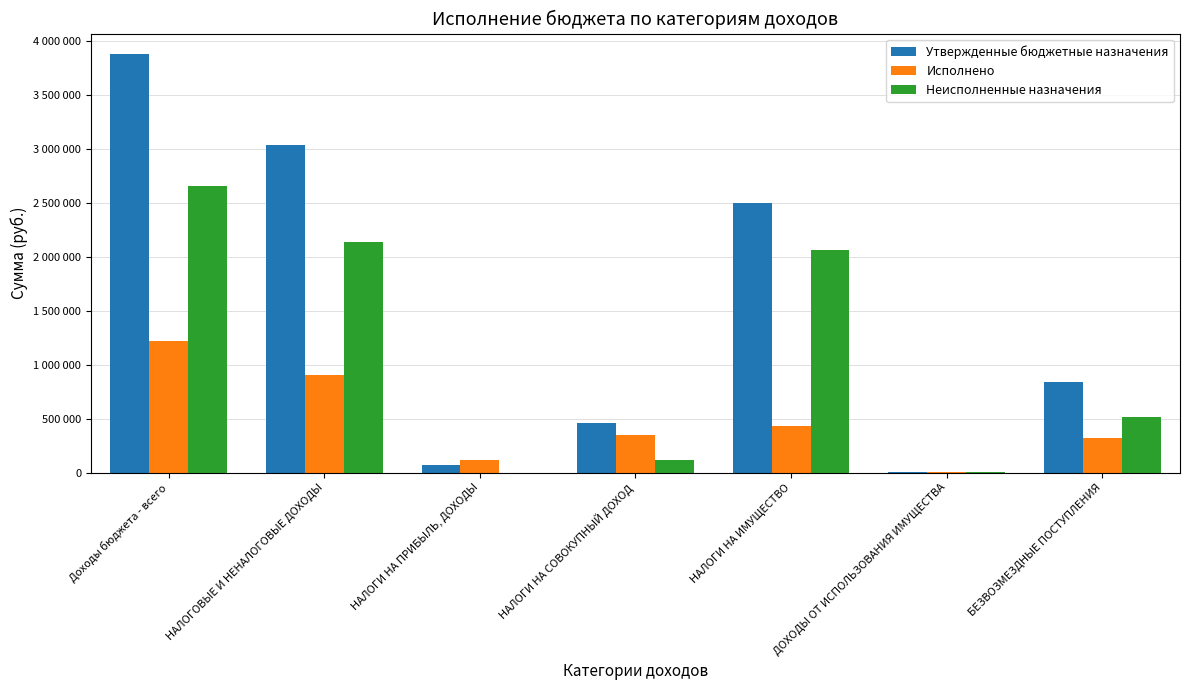

Reading left to right, what are all the values shown in this chart?

Утвержденные бюджетные назначения: 3873252.0	3036364.0	72835.0	460159.0	2494175.0	9195.0	836888.0
Исполнено: 1219825.5	899386.1	113141.6	348224.6	434371.2	3648.7	320439.4
Неисполненные назначения: 2653426.5	2136977.9	0.0	111934.4	2059803.8	5546.3	516448.6